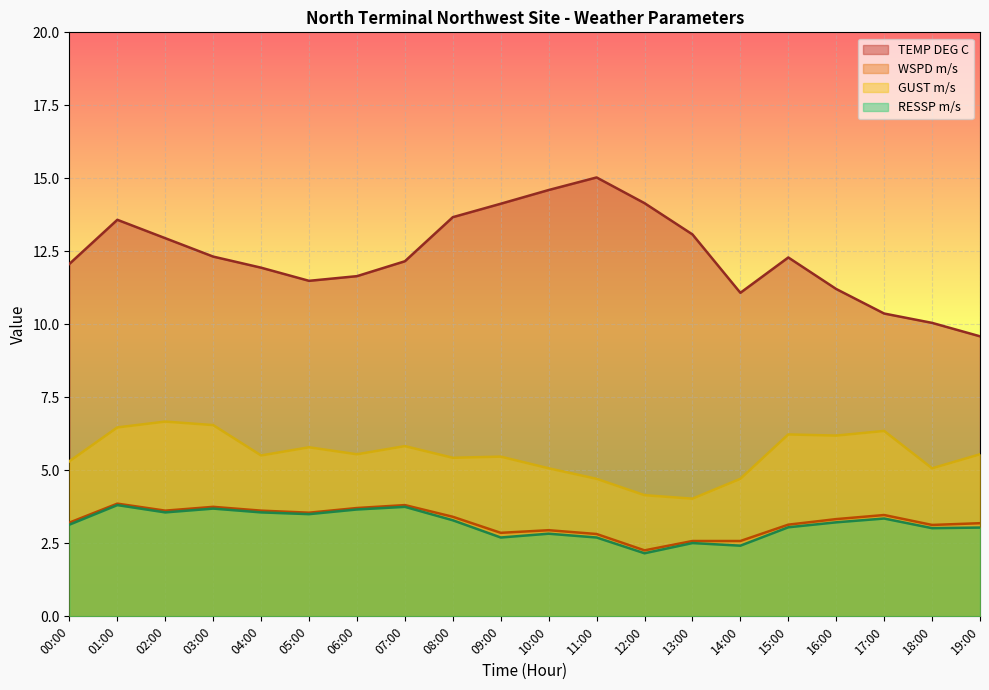

What is the difference between the second highest and minimum values in the TEMP DEG C series?

5.0